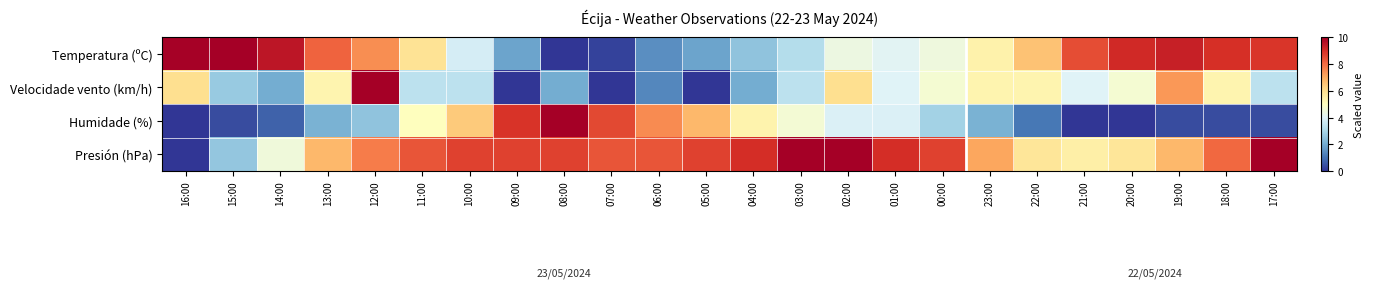

Reading left to right, extract all data points from this chart.

Temperatura (ºC): 16:00=9.9	15:00=10.0	14:00=9.5	13:00=8.2	12:00=7.5	11:00=5.9	10:00=3.8	09:00=1.8	08:00=0.0	07:00=0.2	06:00=1.5	05:00=1.8	04:00=2.5	03:00=3.2	02:00=4.4	01:00=4.1	00:00=4.5	23:00=5.4	22:00=6.6	21:00=8.5	20:00=9.1	19:00=9.3	18:00=9.0	17:00=8.9
Velocidade vento (km/h): 16:00=6.0	15:00=2.7	14:00=2.0	13:00=5.3	12:00=10.0	11:00=3.3	10:00=3.3	09:00=0.0	08:00=2.0	07:00=0.0	06:00=1.3	05:00=0.0	04:00=2.0	03:00=3.3	02:00=6.0	01:00=4.0	00:00=4.7	23:00=5.3	22:00=5.3	21:00=4.0	20:00=4.7	19:00=7.3	18:00=5.3	17:00=3.3
Humidade (%): 16:00=0.0	15:00=0.4	14:00=0.7	13:00=2.1	12:00=2.5	11:00=5.0	10:00=6.4	09:00=8.9	08:00=10.0	07:00=8.6	06:00=7.5	05:00=6.8	04:00=5.4	03:00=4.6	02:00=3.9	01:00=3.9	00:00=2.9	23:00=2.1	22:00=1.1	21:00=0.0	20:00=0.0	19:00=0.4	18:00=0.4	17:00=0.4
Presión (hPa): 16:00=0.0	15:00=2.6	14:00=4.5	13:00=6.8	12:00=7.7	11:00=8.4	10:00=8.7	09:00=8.7	08:00=8.7	07:00=8.4	06:00=8.4	05:00=8.7	04:00=9.0	03:00=10.0	02:00=10.0	01:00=9.0	00:00=8.7	23:00=7.1	22:00=5.8	21:00=5.5	20:00=5.8	19:00=6.8	18:00=8.1	17:00=10.0